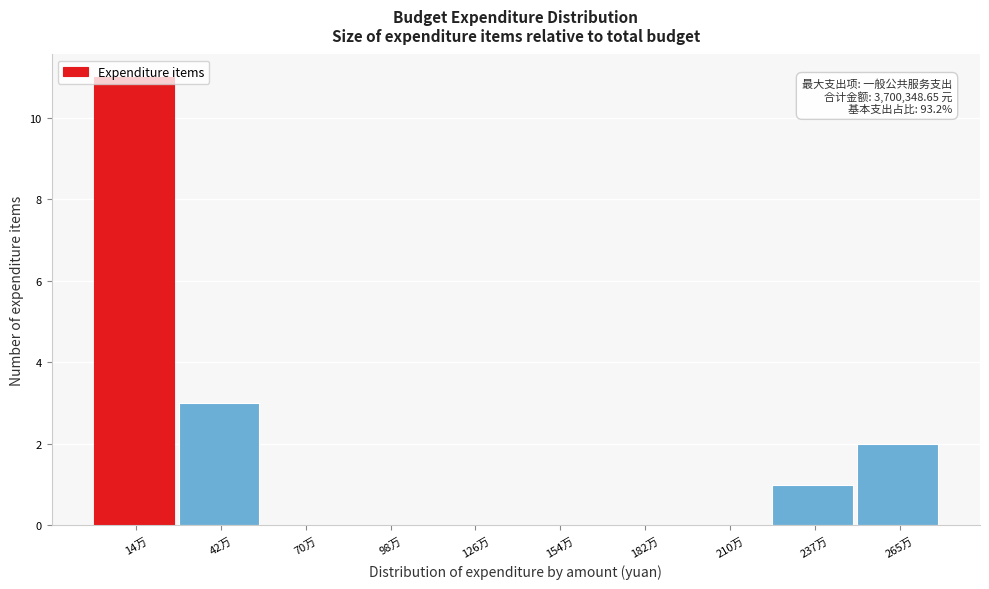

Which label corresponds to the largest value in the chart?

14万